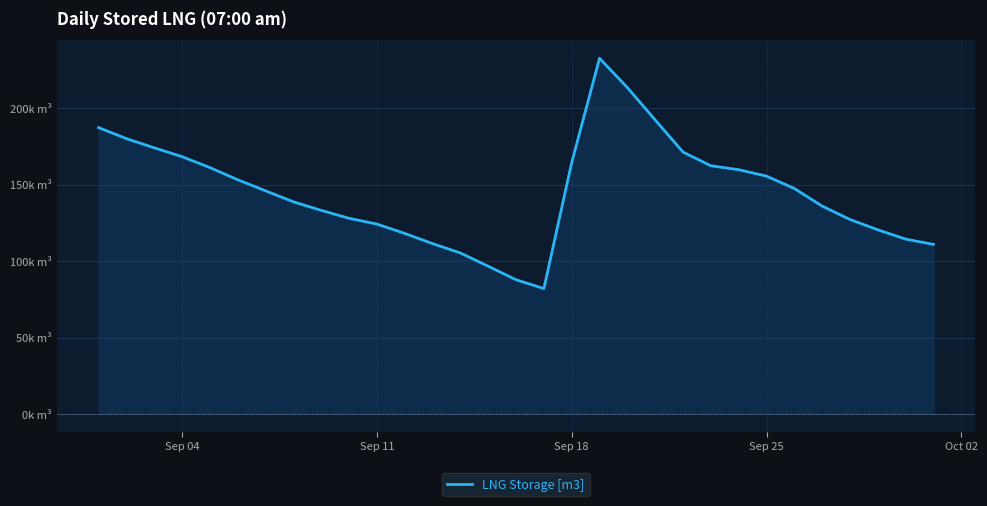

True or false: there are more than 0 points higher than both neighbors.

True